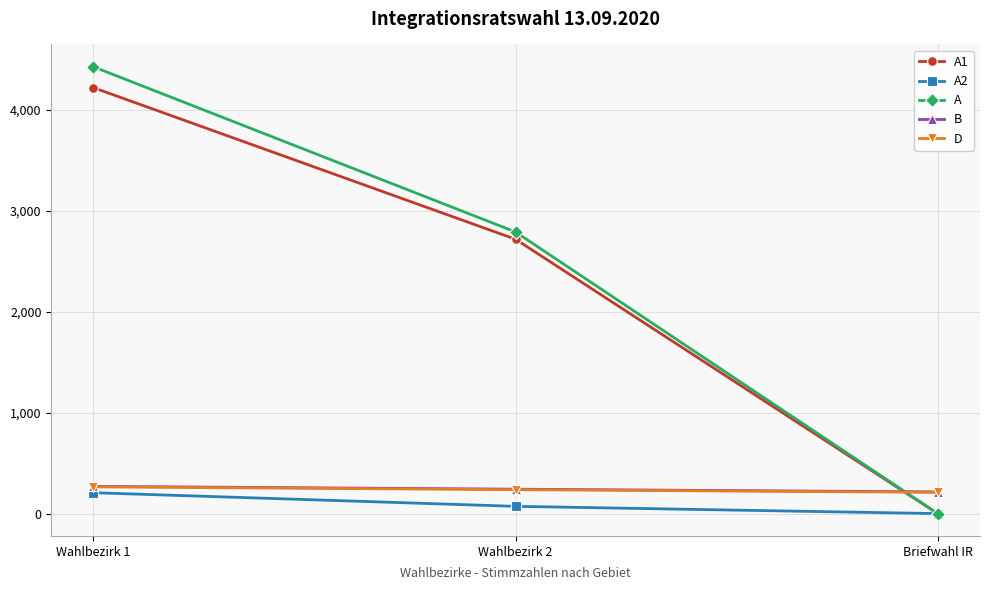

What is the sum of the A1 values at Wahlbezirk 1 and Wahlbezirk 2?

6938